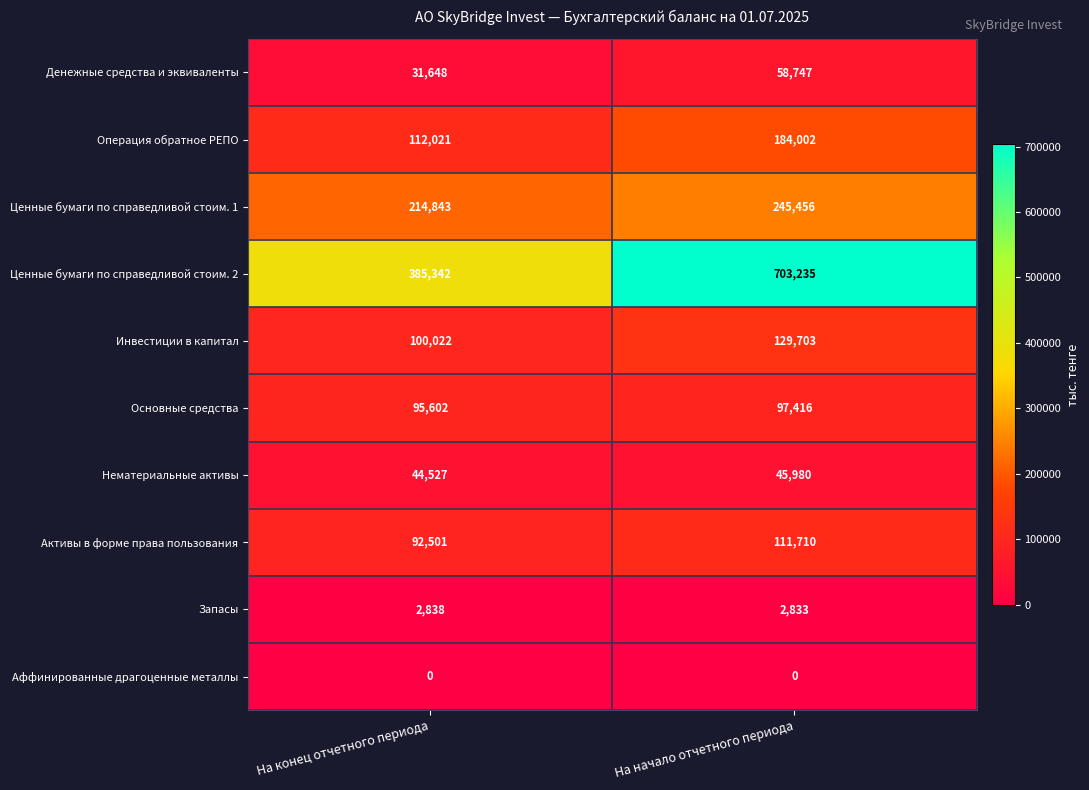

Read the Активы в форме права пользования value at На начало отчетного периода, to the nearest 100.

111700